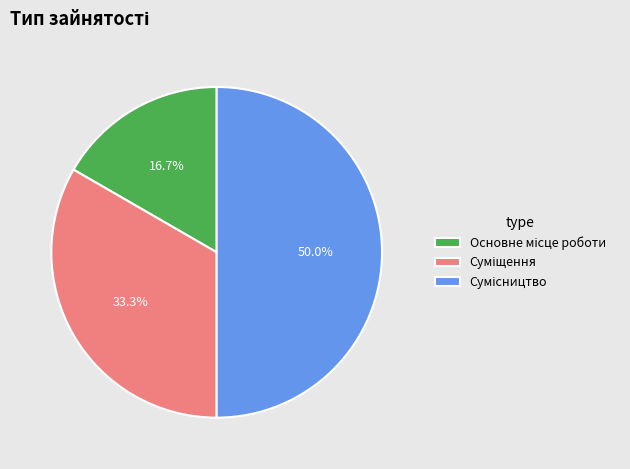

Is it true that Суміщення is 21% of the pie?

False